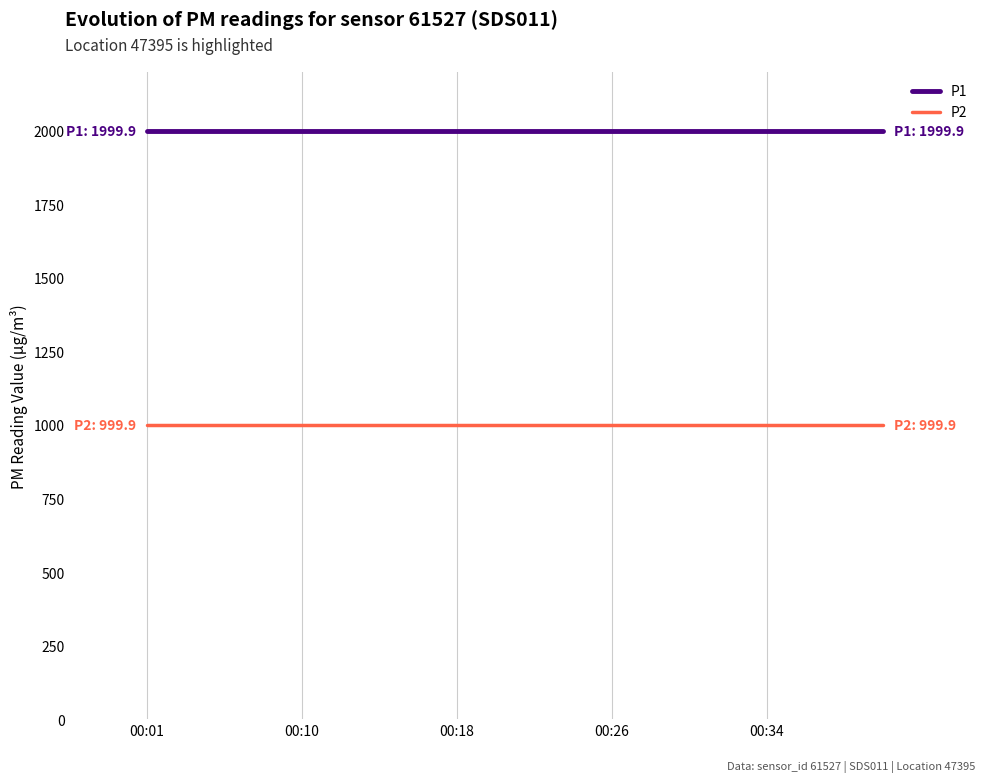

List the series in order of their overall mean, highest first.

P1, P2